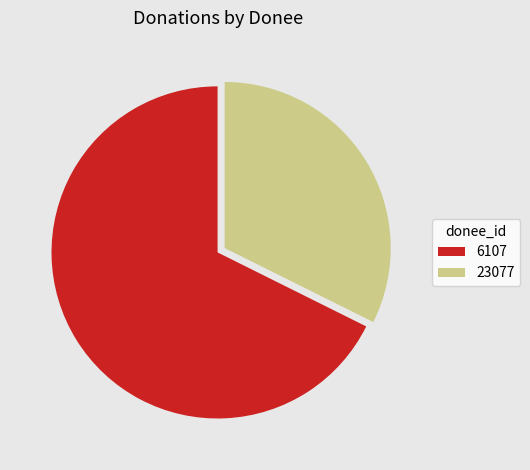

Count the number of slices in the pie.

2